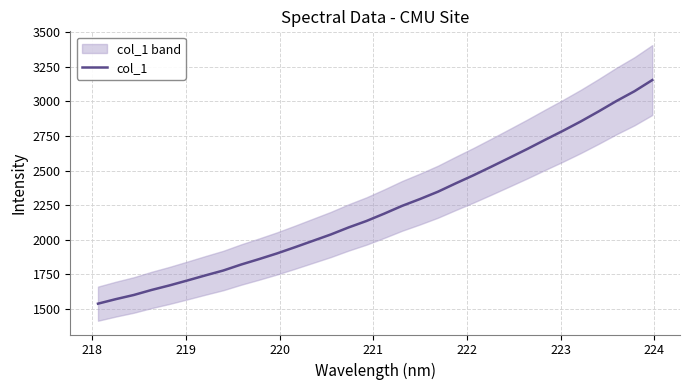

What is the lowest value of the col_1 series?

1538.9